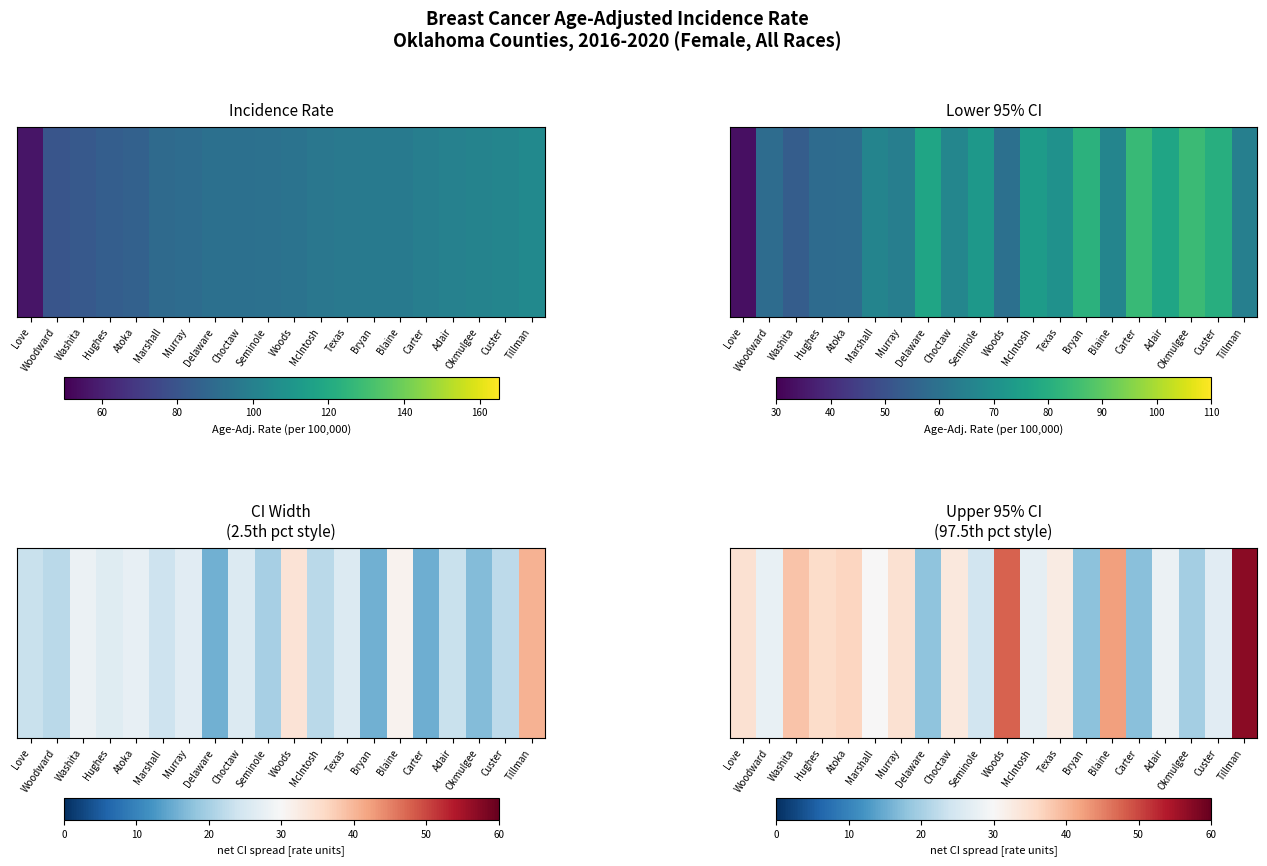

Reading left to right, what are all the values shown in this chart?

34.6	27.8	38.6	35.4	36.5	30.0	34.6	18.0	33.1	24.2	47.8	27.4	32.5	17.7	42.3	17.5	28.3	19.7	26.5	57.0